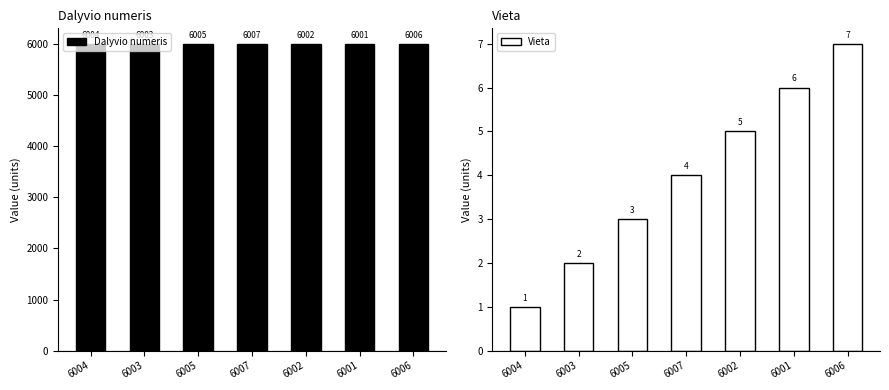

Rank the categories by Dalyvio numeris value from lowest to highest.

6001, 6002, 6003, 6004, 6005, 6006, 6007